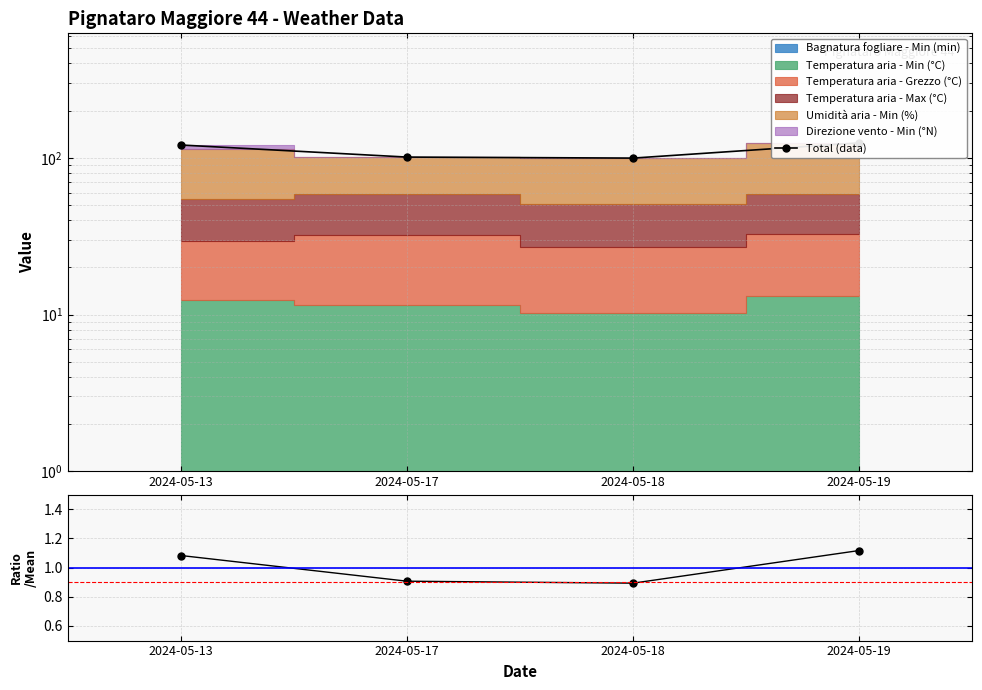

Where is the data nearest to the value 111?

2024-05-13